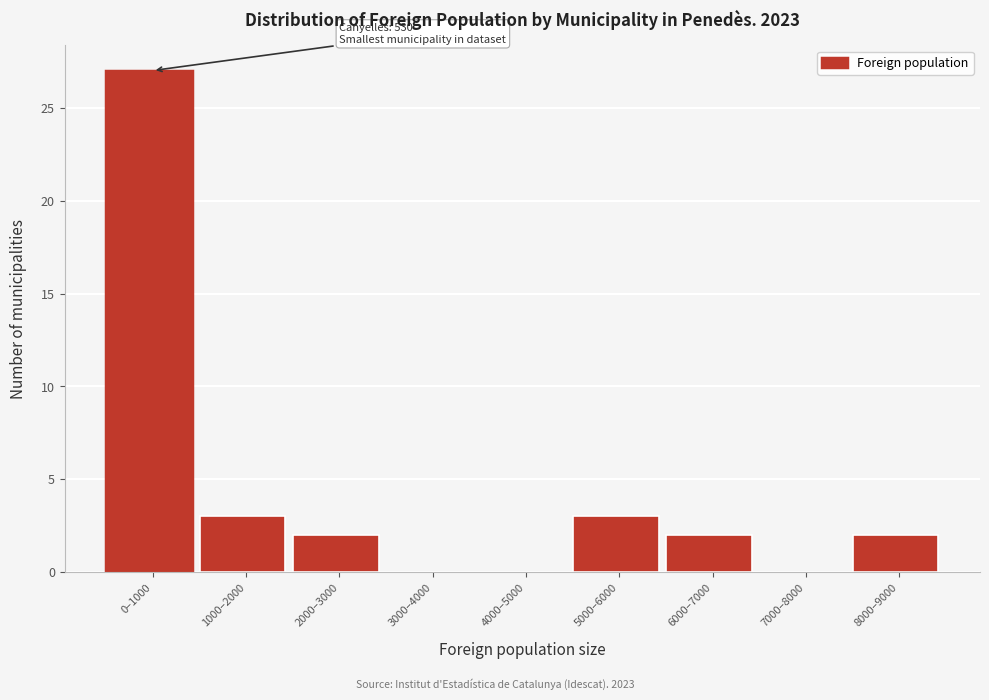

Reading right to left, list all the values displayed in this chart.

8000–9000=2	7000–8000=0	6000–7000=2	5000–6000=3	4000–5000=0	3000–4000=0	2000–3000=2	1000–2000=3	0–1000=27